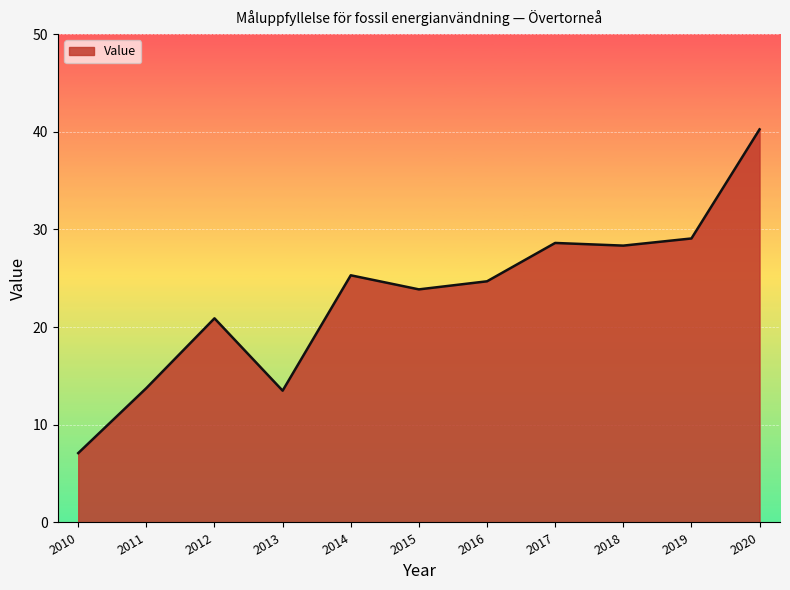

What is the greatest value displayed?

40.2